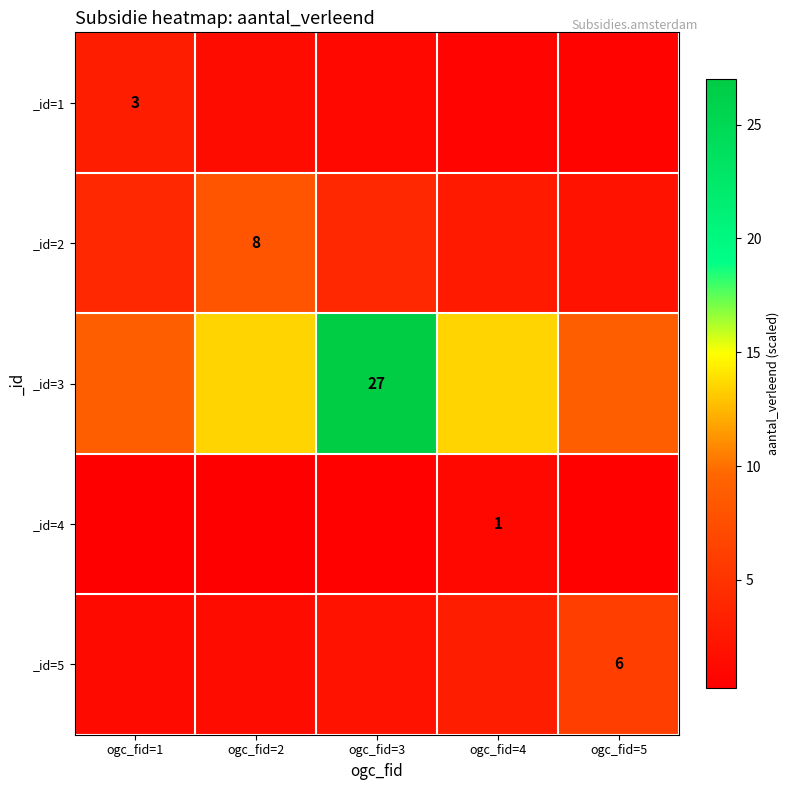

At how many categories does at least one series exceed 25?

1